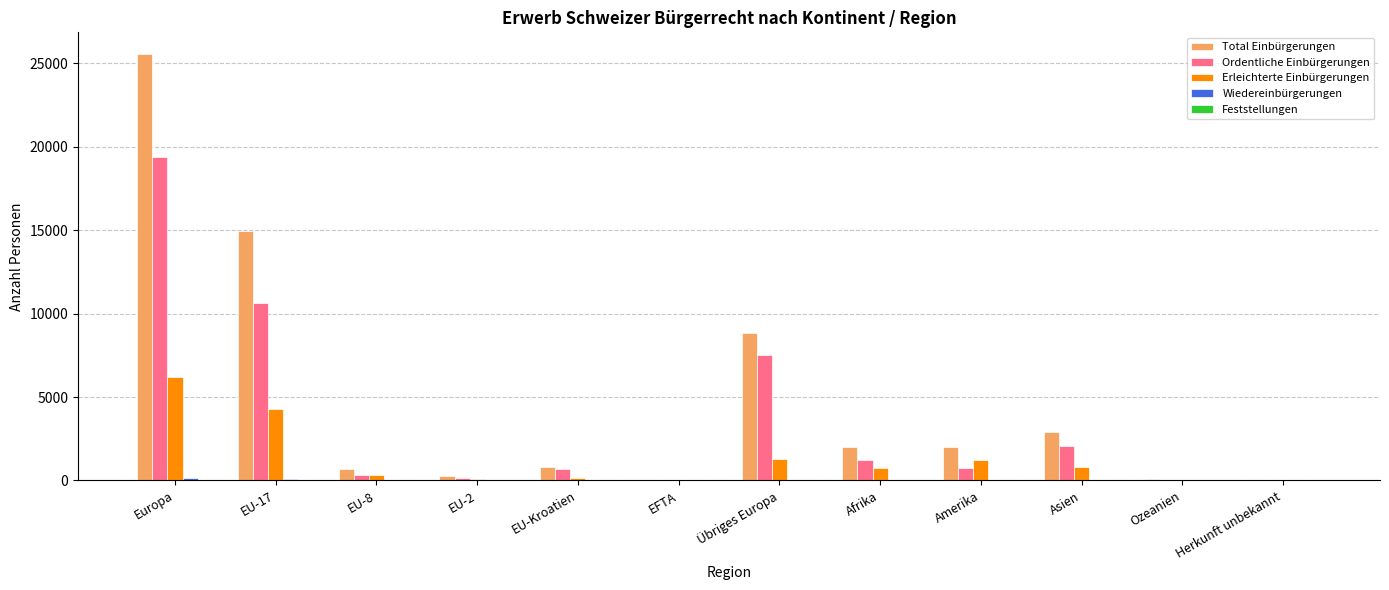

At which category is the sum across all series the highest?

Europa